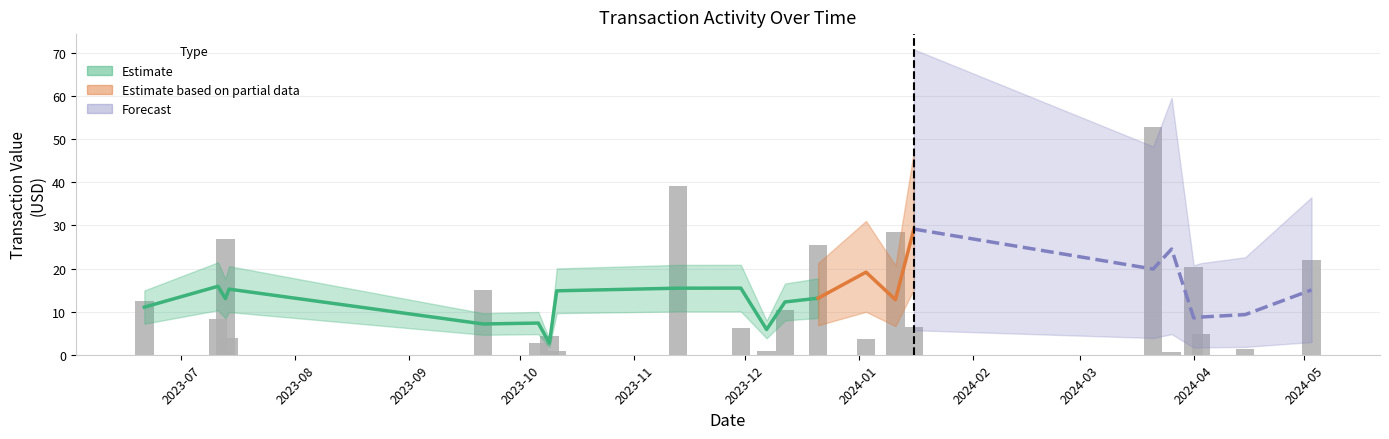

Is it true that the value at 12 is 38.0?

False